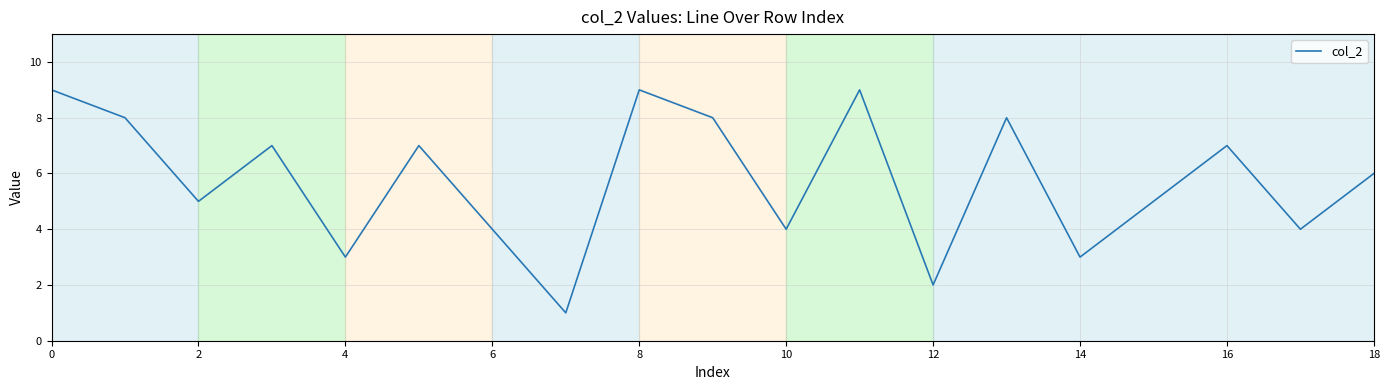

What is the smallest value displayed?

1